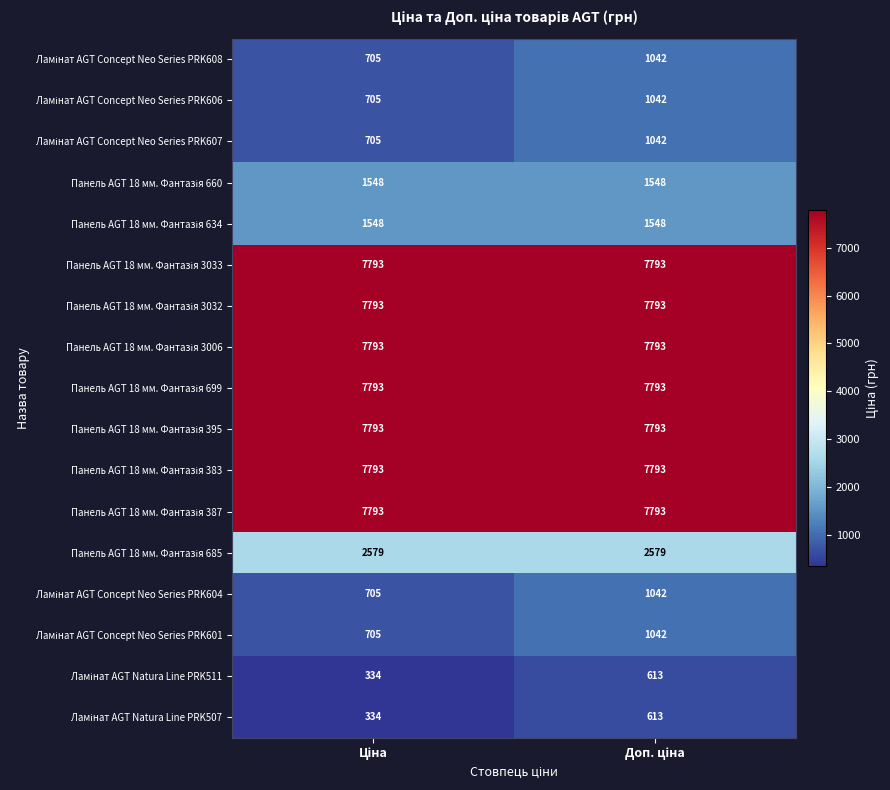

What is the smallest value displayed?

334